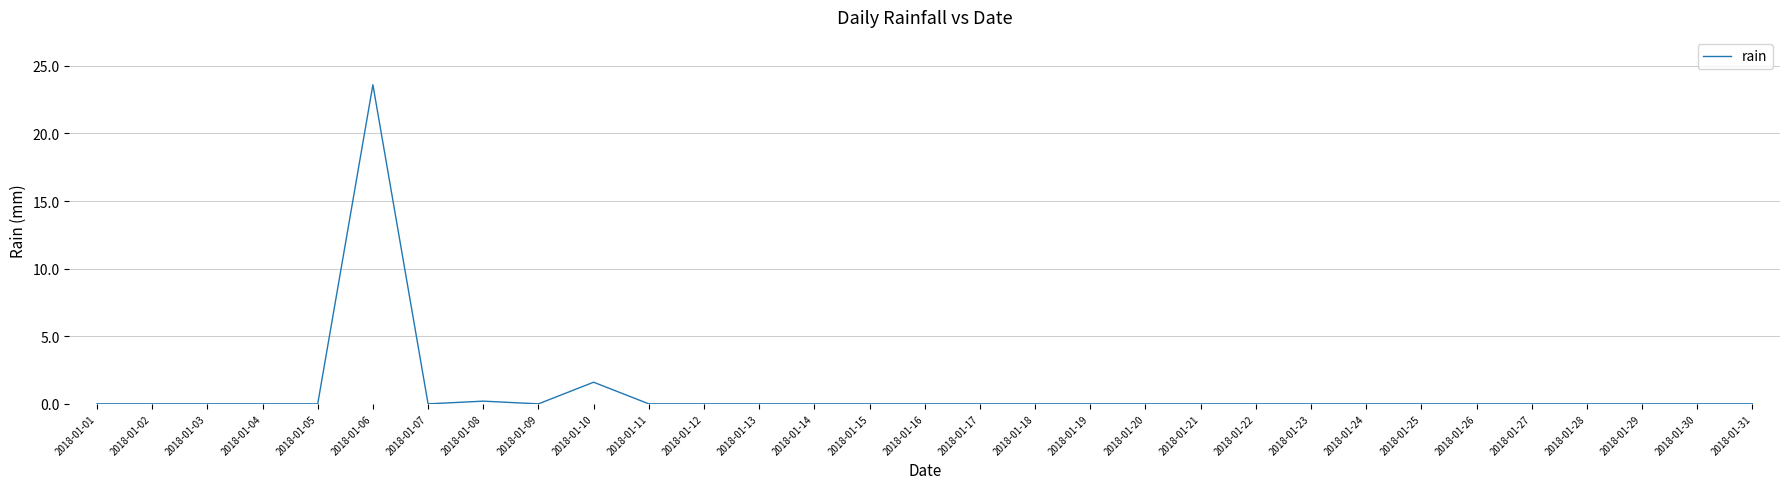

The value at 2018-01-13 is 15.9. True or false?

False